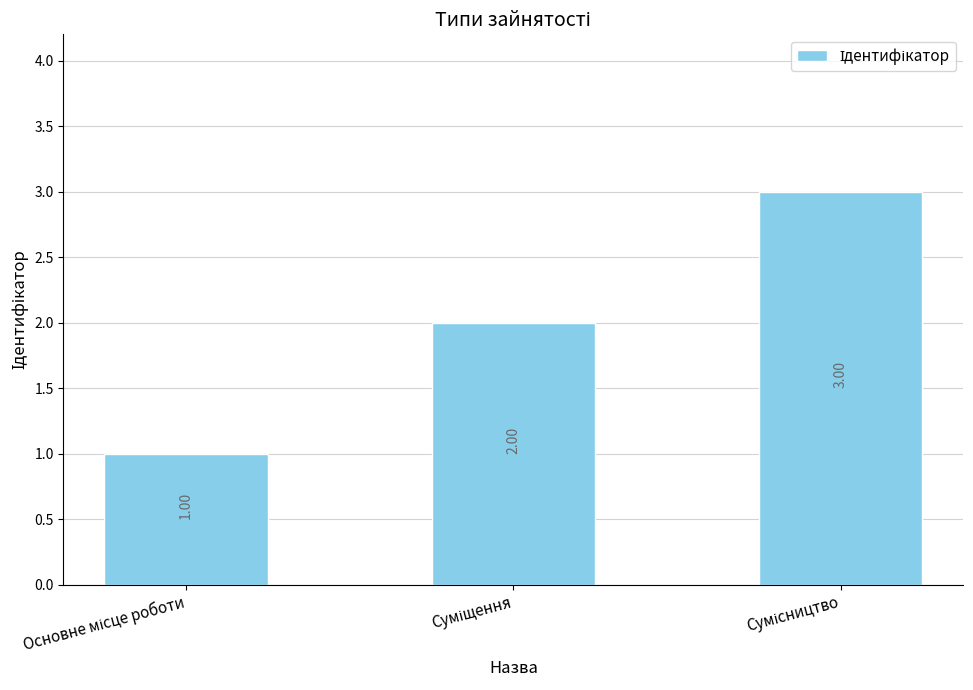

What is the average value?

2